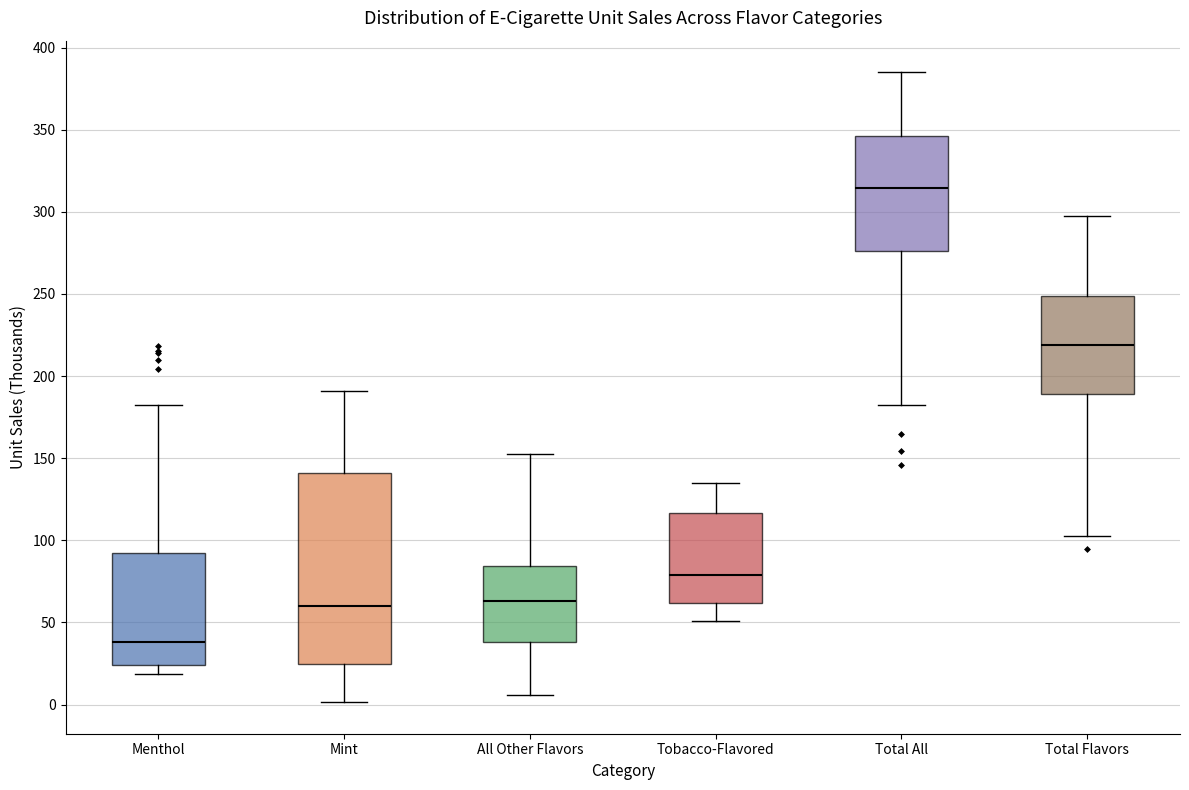

Where is the lower edge of the box for Total All on the y-axis? The values are not printed on the chart, so give them approximately, as read against the axis.

275